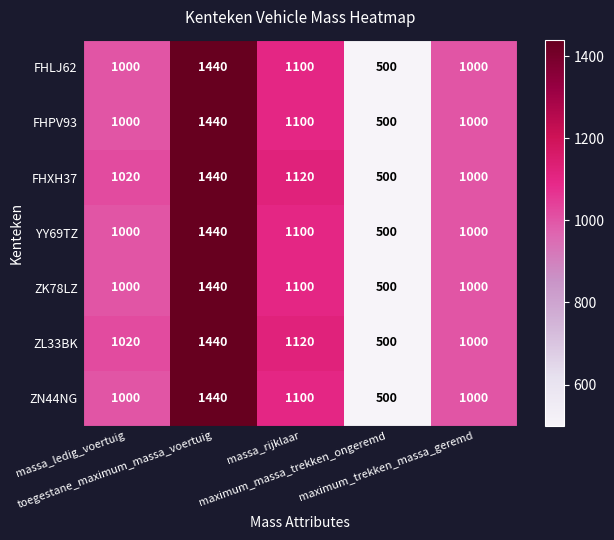

What is the lowest value of the FHXH37 series?

500